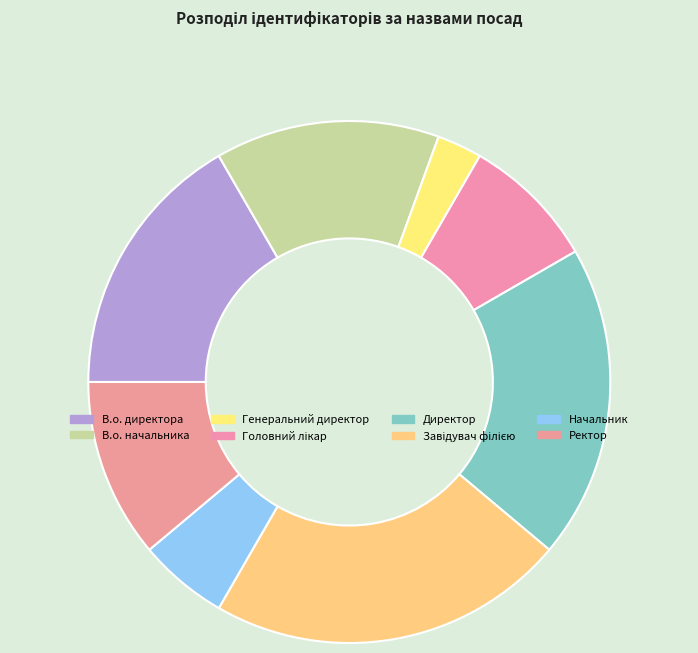

Rank the categories by value from lowest to highest.

Генеральний директор, Начальник, Головний лікар, Ректор, В.о. начальника, В.о. директора, Директор, Завідувач філією